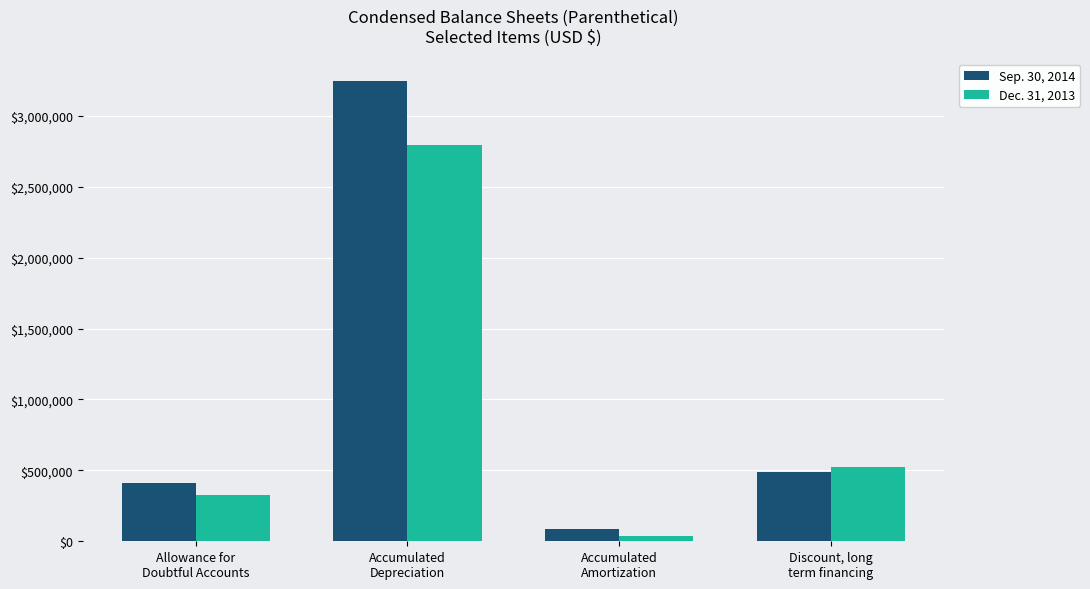

Rank the series by their maximum value, from highest to lowest.

Sep. 30, 2014, Dec. 31, 2013